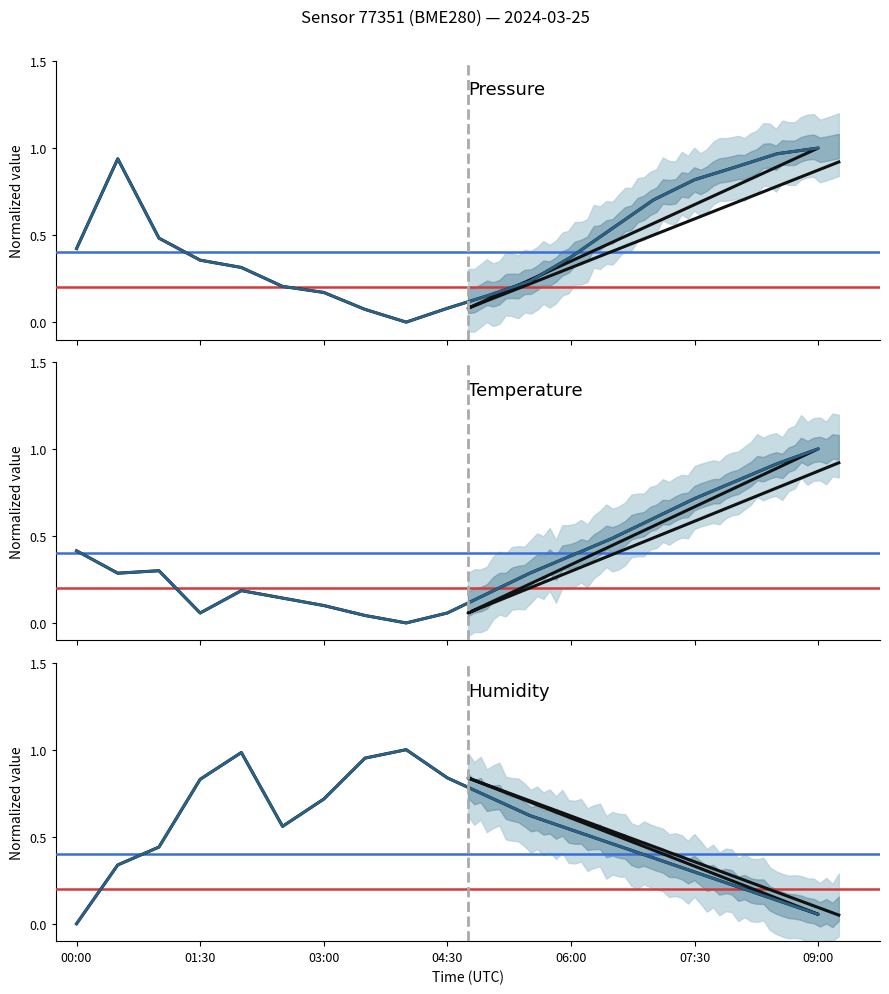

What is the value of the humidity point at the 14th from the left?

0.5